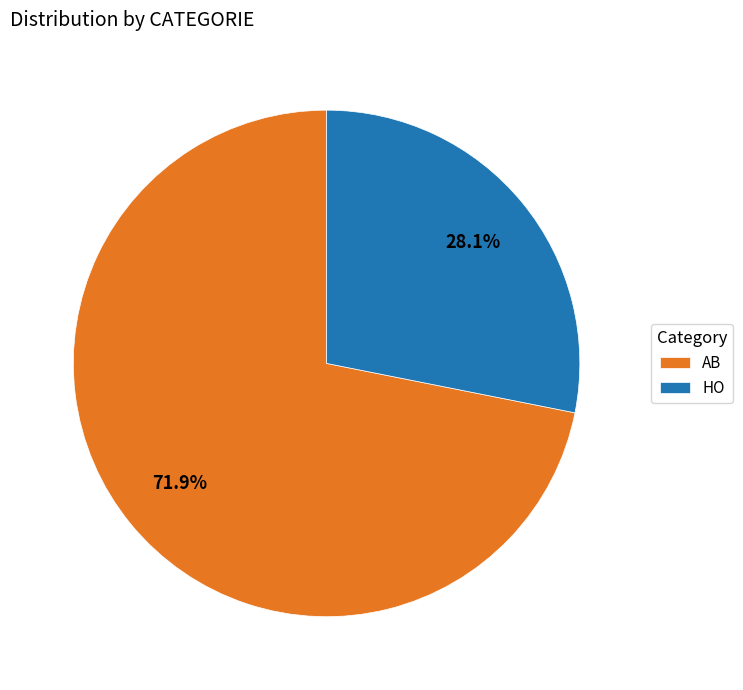

To the nearest percent, what is the combined percentage of HO and AB?

100%